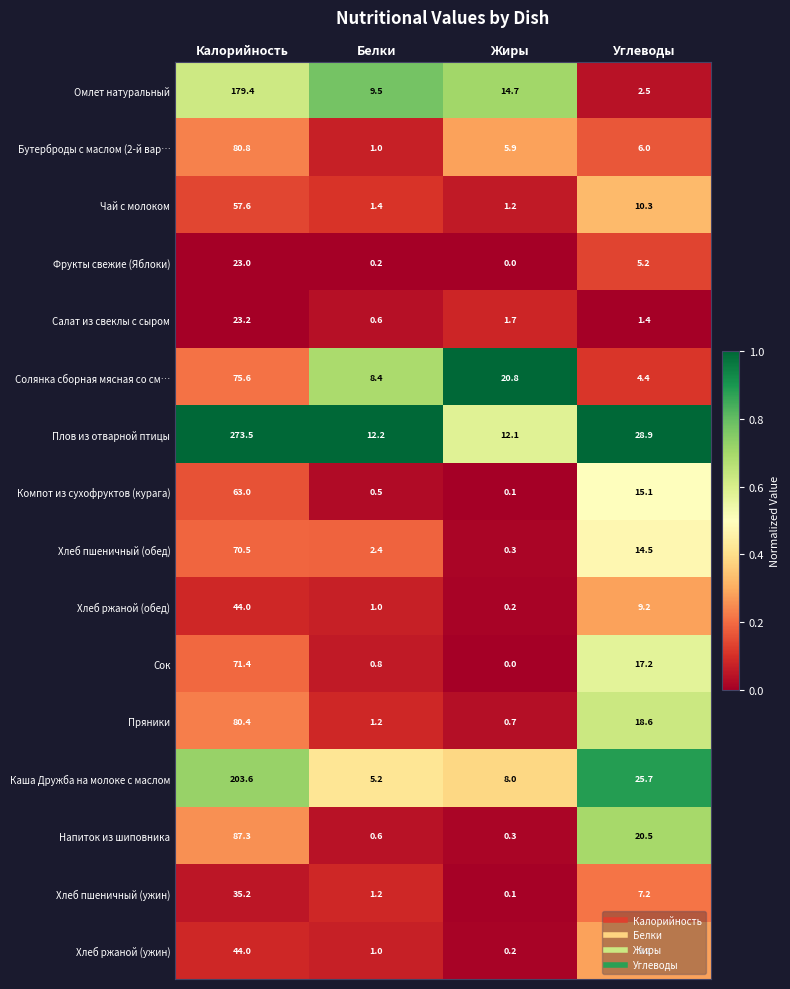

What is the maximum value shown in the chart?

273.5